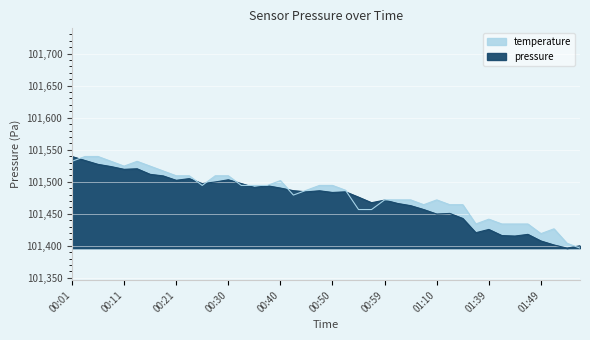

At which label is temperature closest to 101467?

01:07